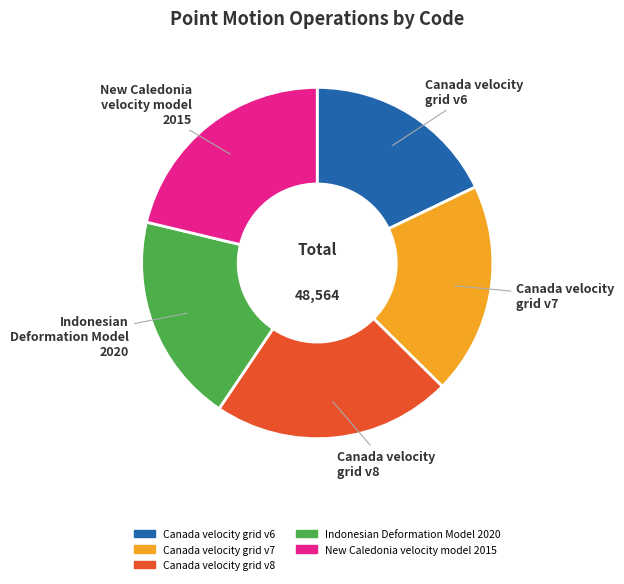

Is the sum of Canada velocity grid v8 and Canada velocity grid v6 greater than half?

No